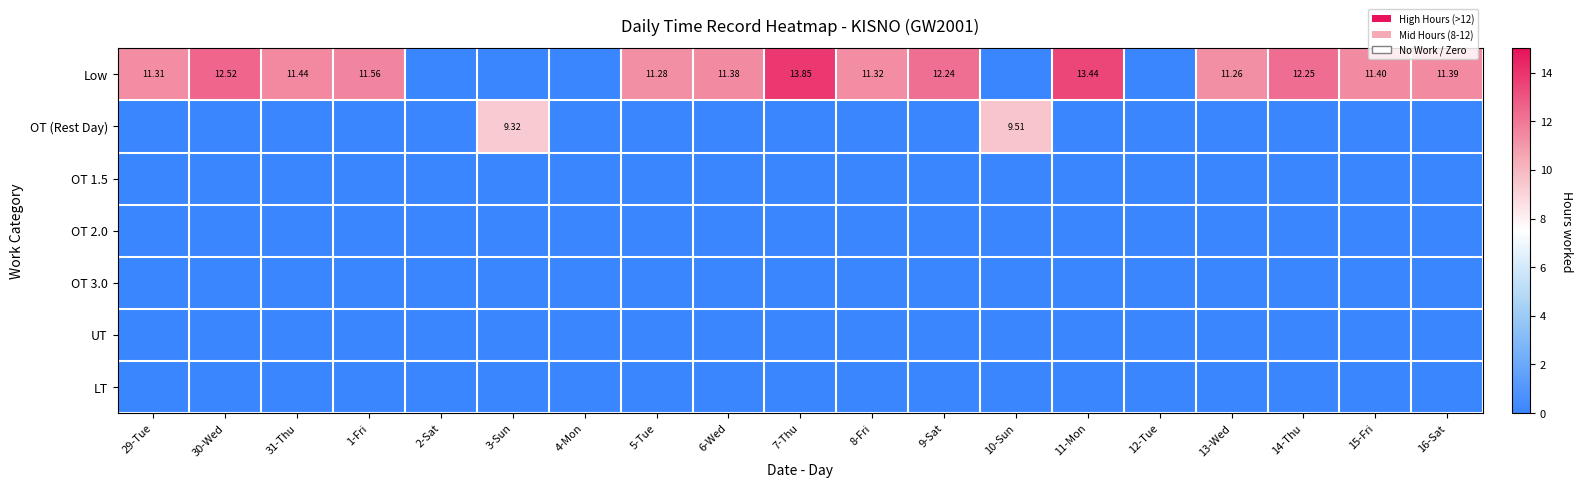

What is the total value across all series at 30-Wed?

12.5